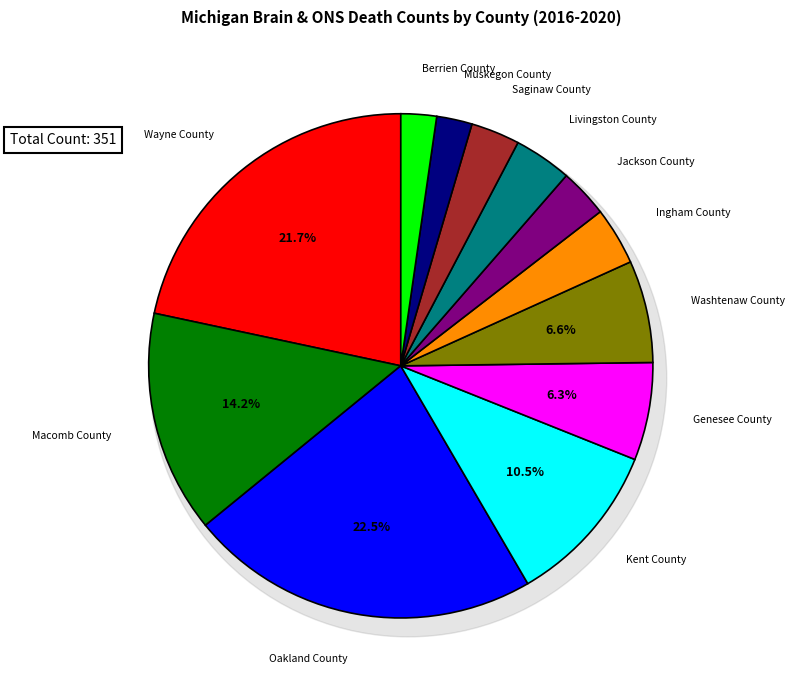

To the nearest percent, what percentage of the pie is Berrien County?

2%